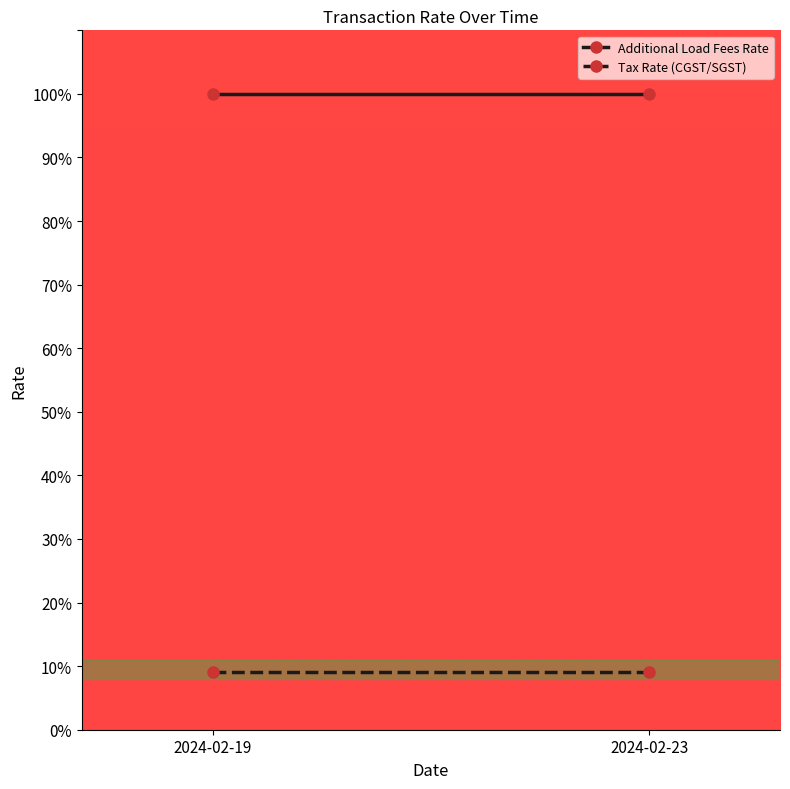

Reading left to right, list all the values displayed in this chart.

Additional Load Fees Rate: 100	100
Tax Rate (CGST/SGST): 9	9